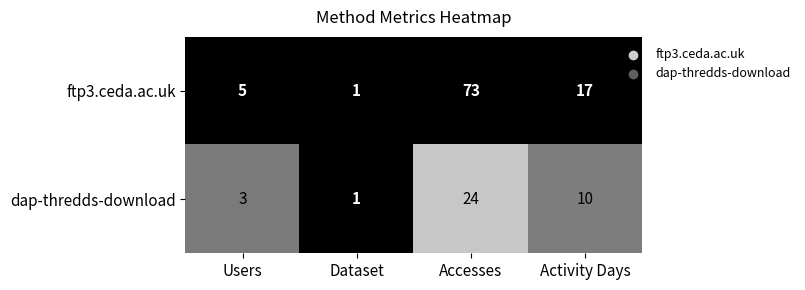

What is the minimum value shown in the chart?

1